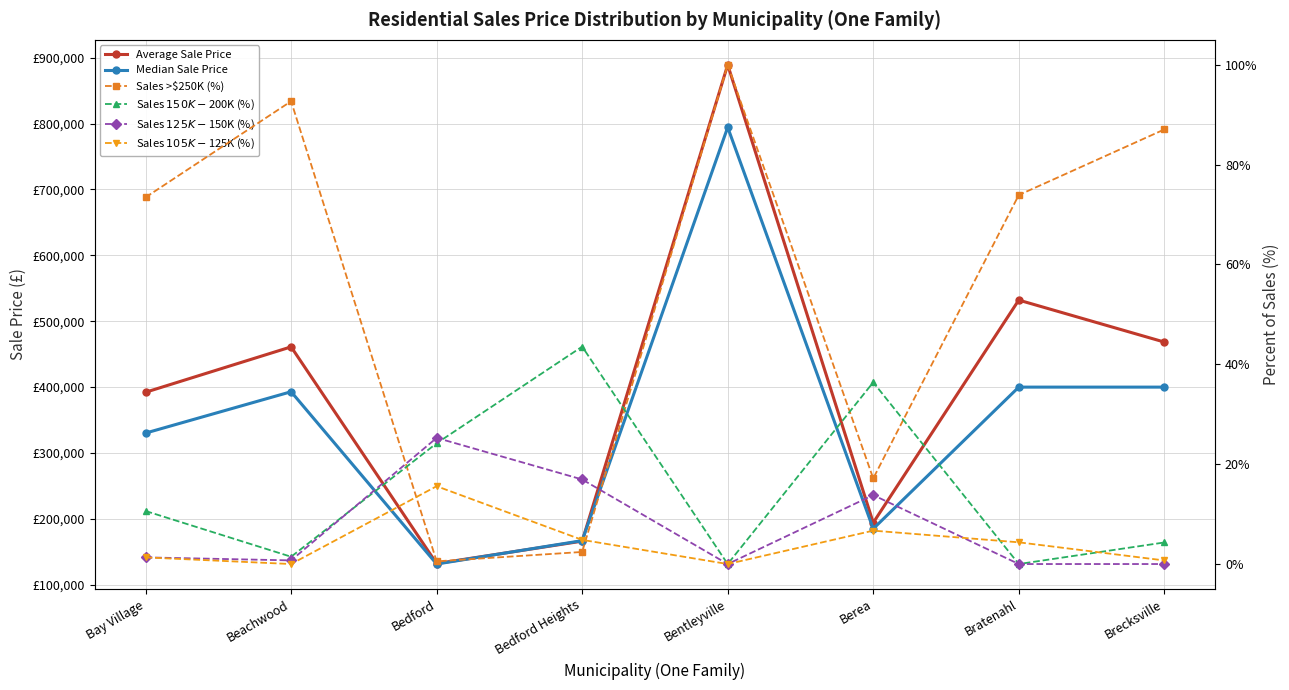

What is the label of the 5th point from the right?

Bedford Heights